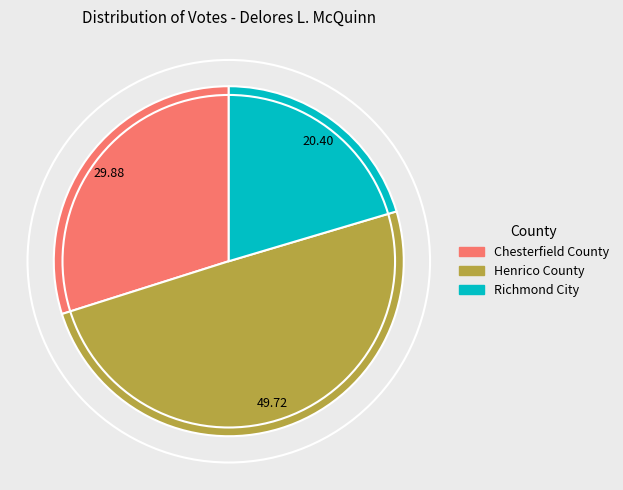

Is the sum of Henrico County and Richmond City greater than half?

Yes